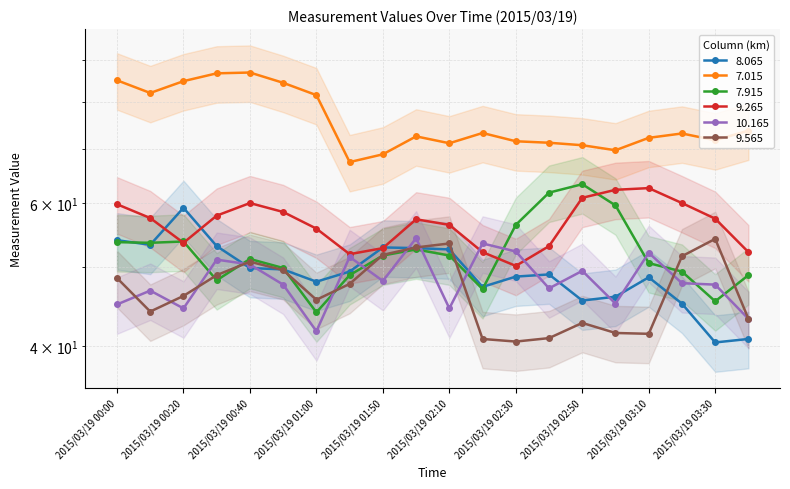

List the series in order of their peak value, lowest first.

9.565, 10.165, 8.065, 9.265, 7.915, 7.015